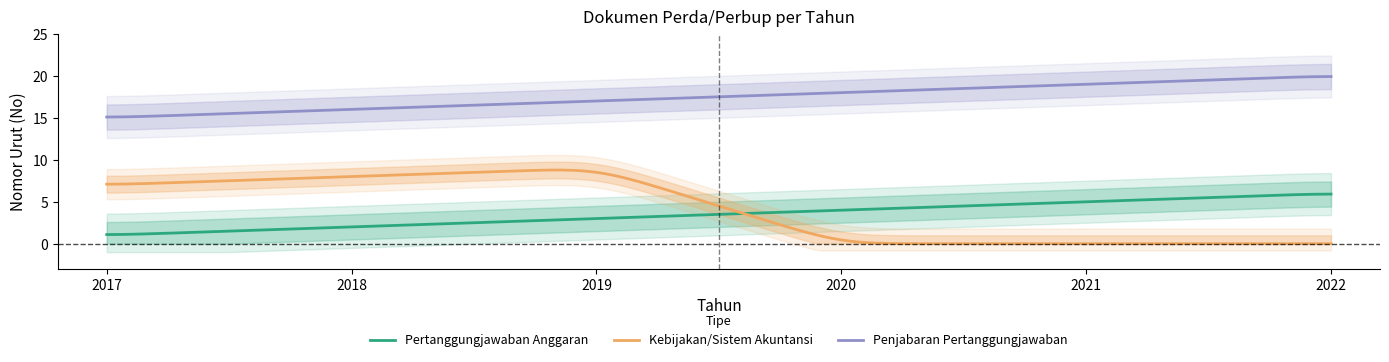

What is the sum of all Penjabaran Pertanggungjawaban values?

3500.0